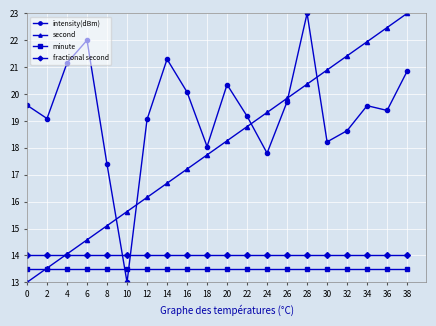

How many lines are shown in the chart?

4